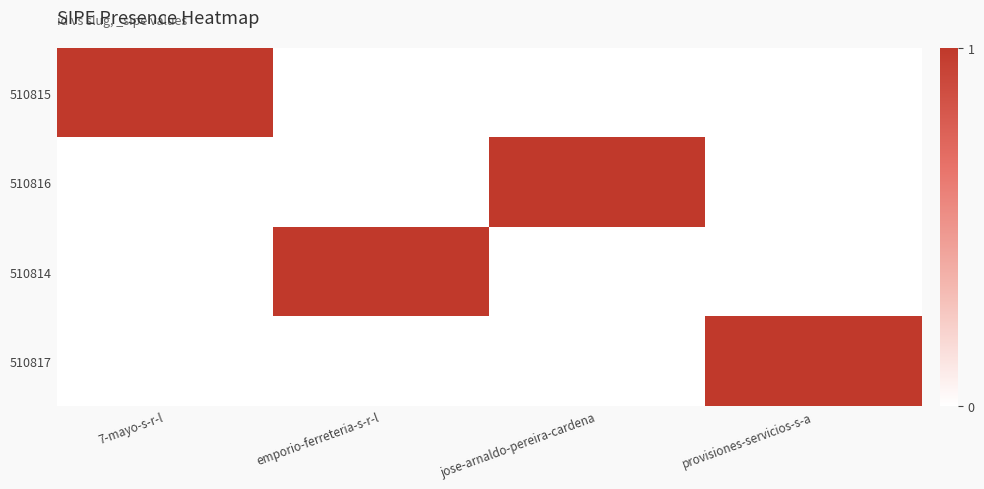

Count the number of data series in this chart.

4